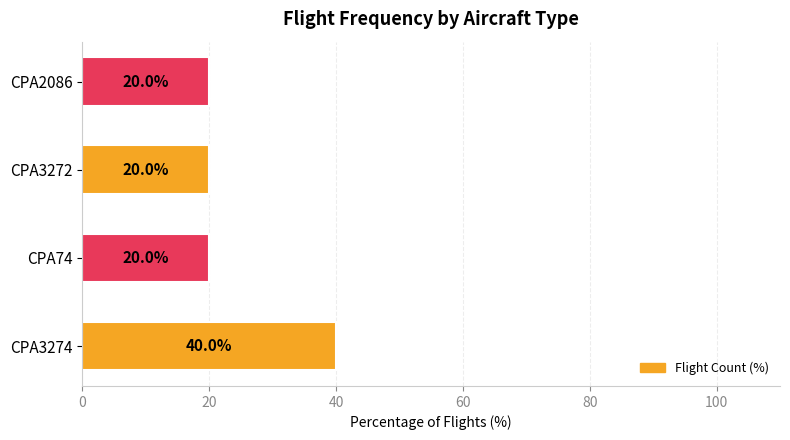

Does the chart contain any negative values?

No